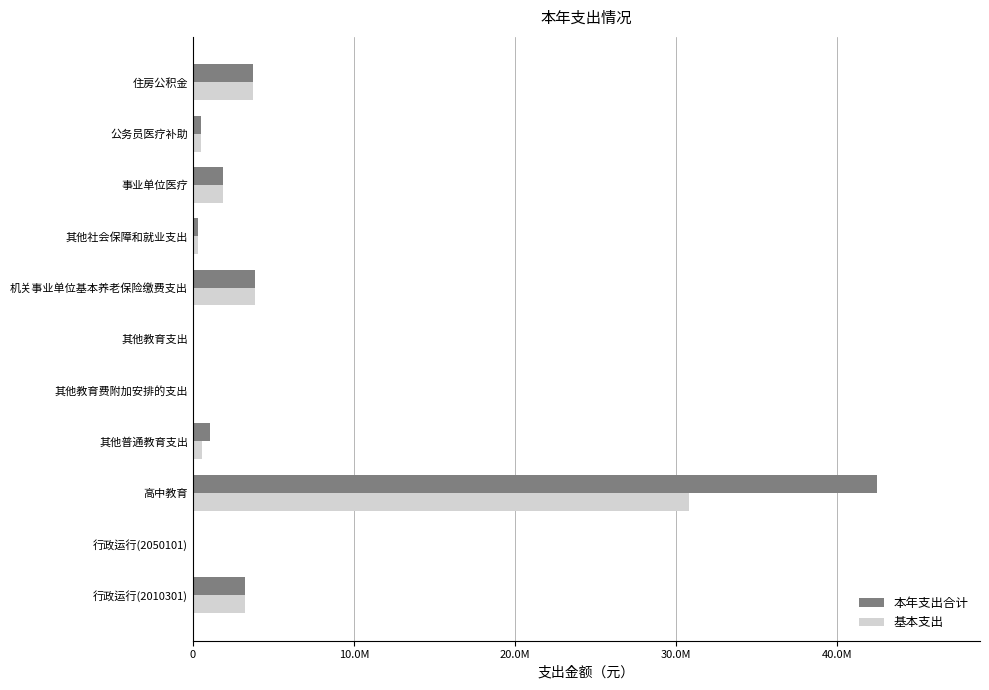

What are all the series names shown in the legend?

本年支出合计, 基本支出